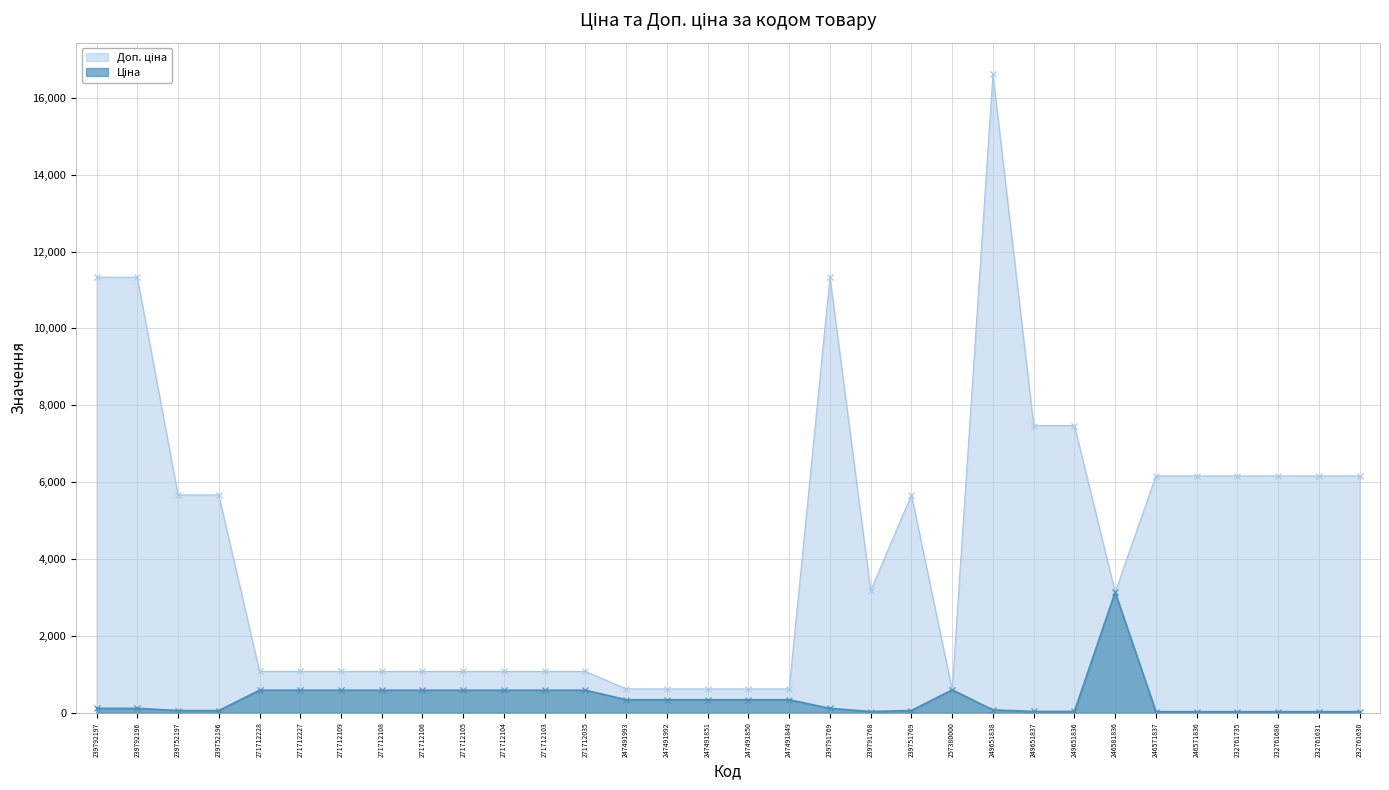

What is the difference between the second highest and second lowest values in the Доп. ціна series?

10715.0